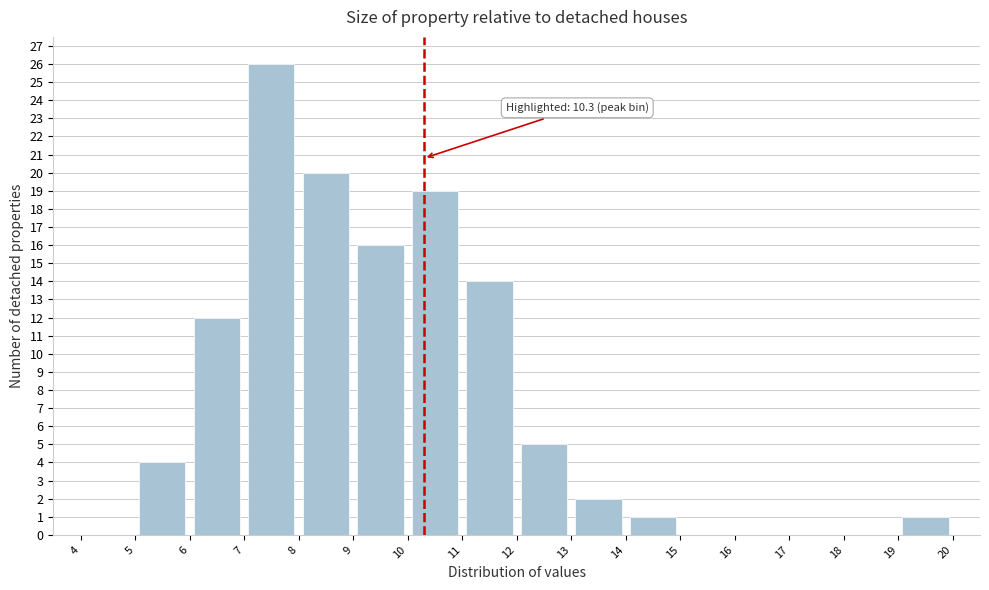

Over which range of the x-axis is the bar tallest?

7 to 8